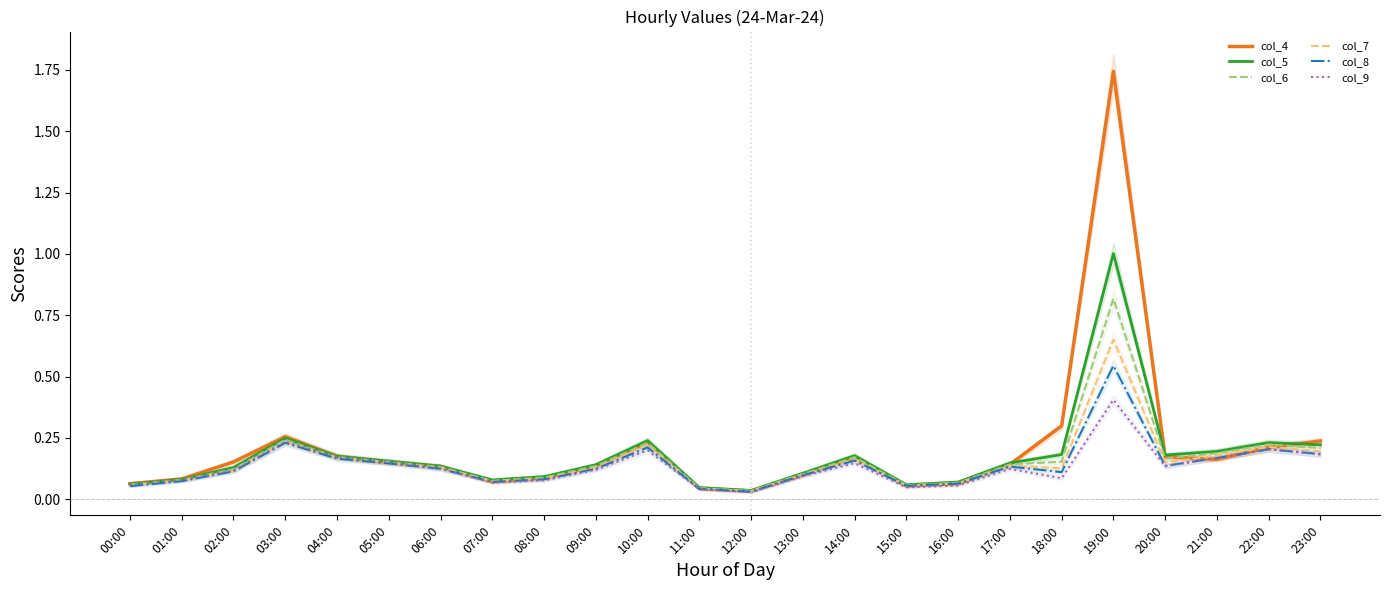

At which label is col_8 closest to 0?

12:00